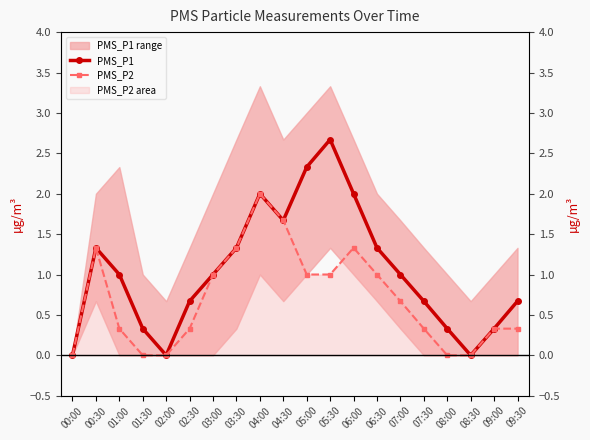

Is this an area chart (filled region under the line)?

No